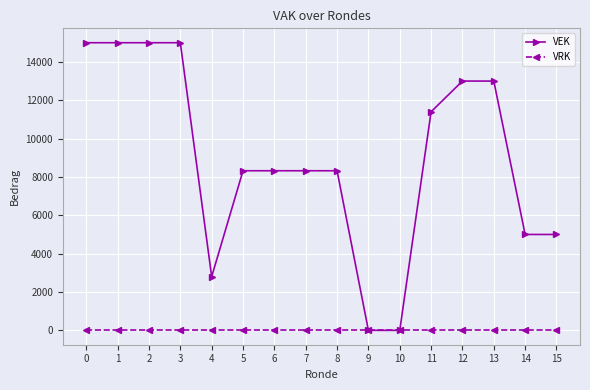

At 8, list the series in order from largest to smallest.

VEK, VRK